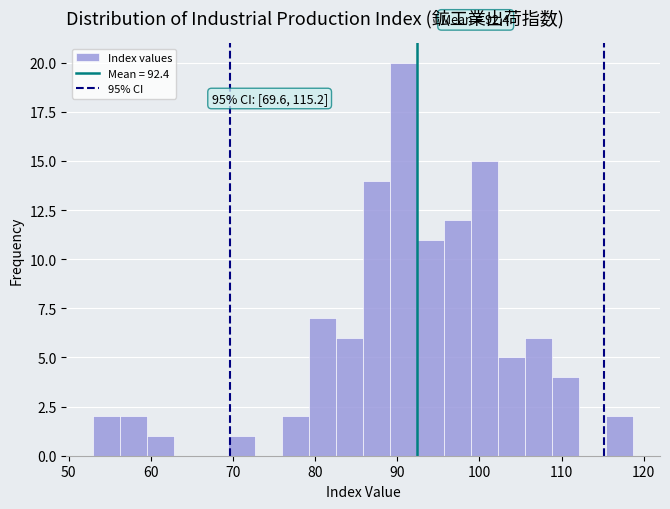

Read against the x-axis, roughly where is the centre of the tallest bar?

91